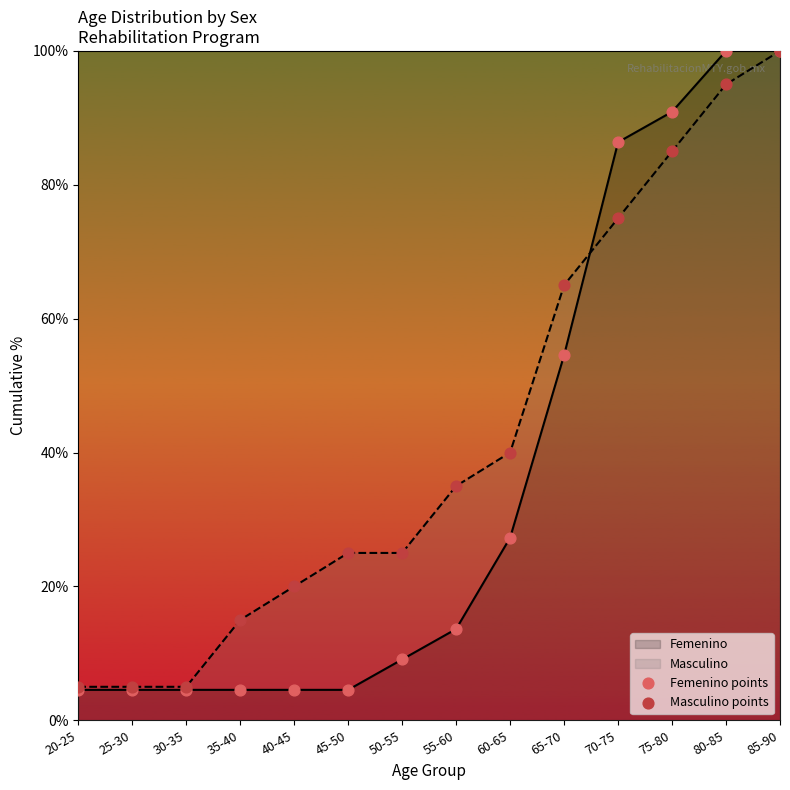

Which series contains the highest Y value?

Femenino points